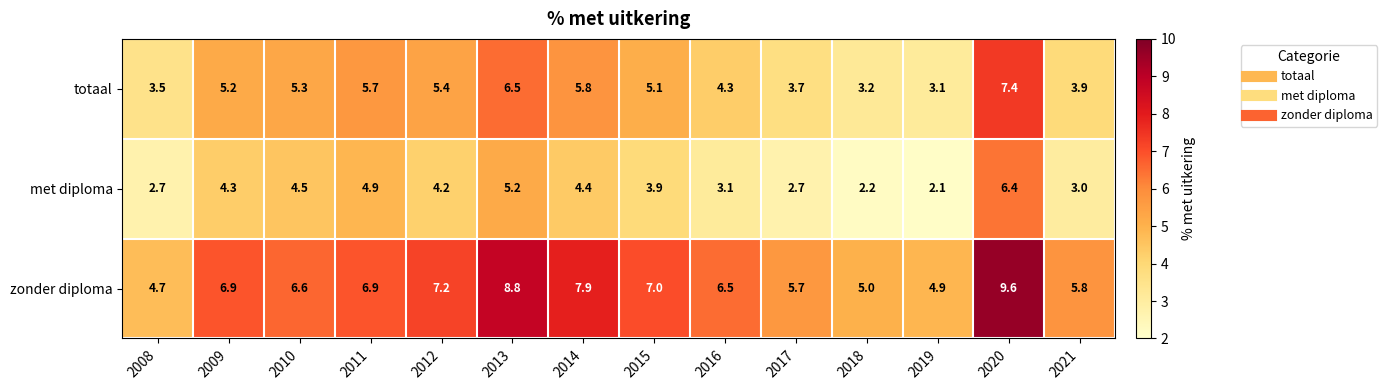

Which series changed the most between 2012 and 2021?

totaal